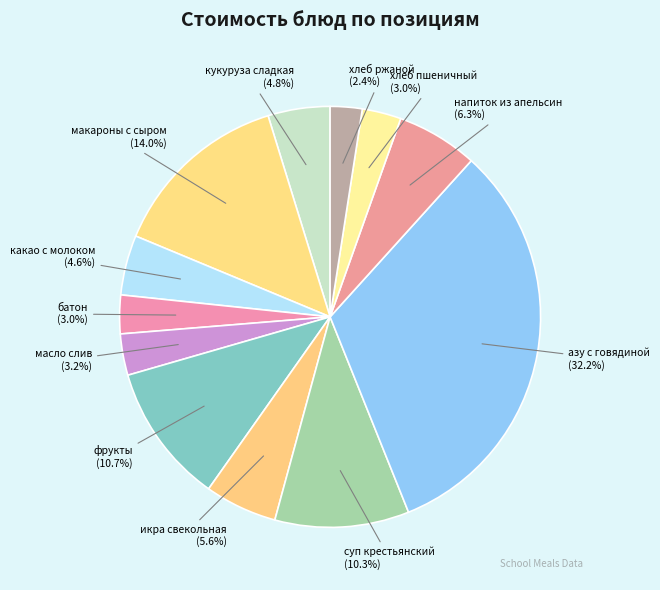

How many slices are in this pie chart?

12